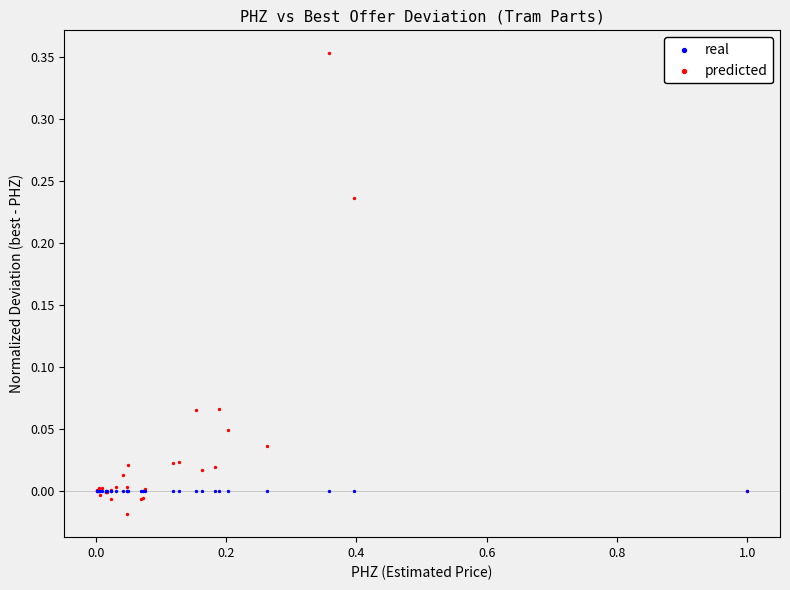

Which series reaches the maximum Y coordinate?

predicted